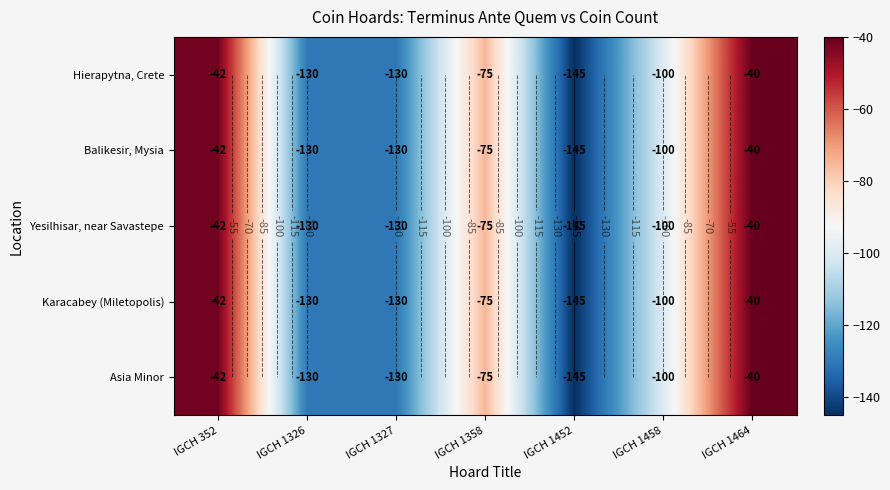

The Asia Minor series shows -196 at IGCH 1327. True or false?

False